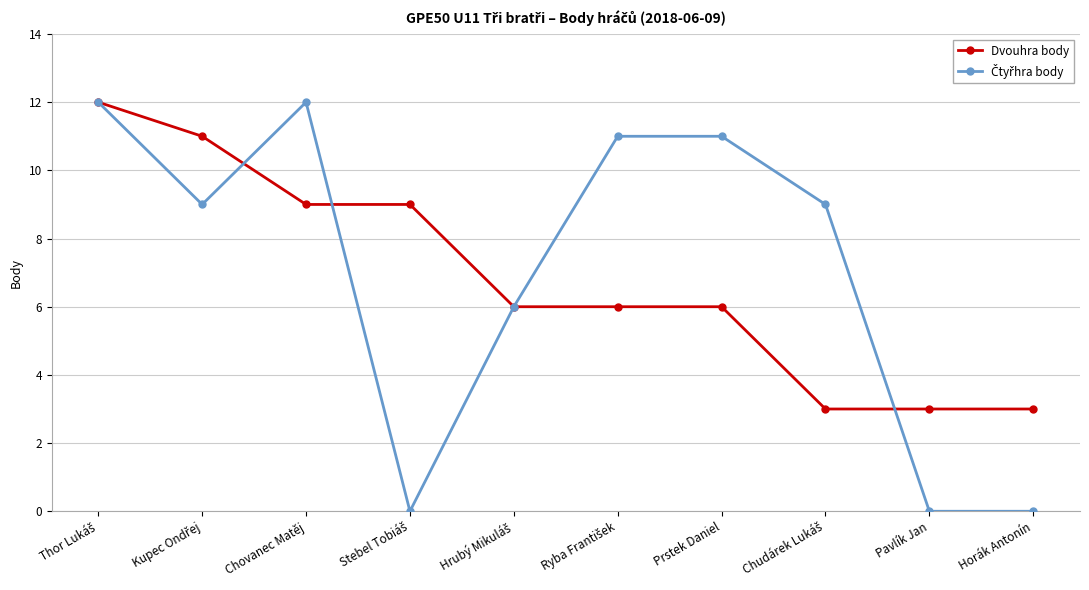

What is the difference between the maximum and second lowest values in the Dvouhra body series?

9